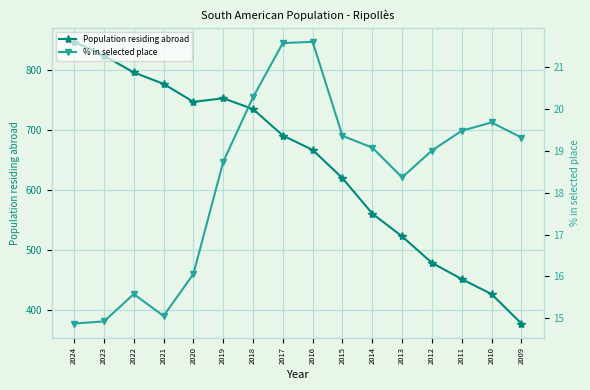

What is the greatest value displayed?

847.0